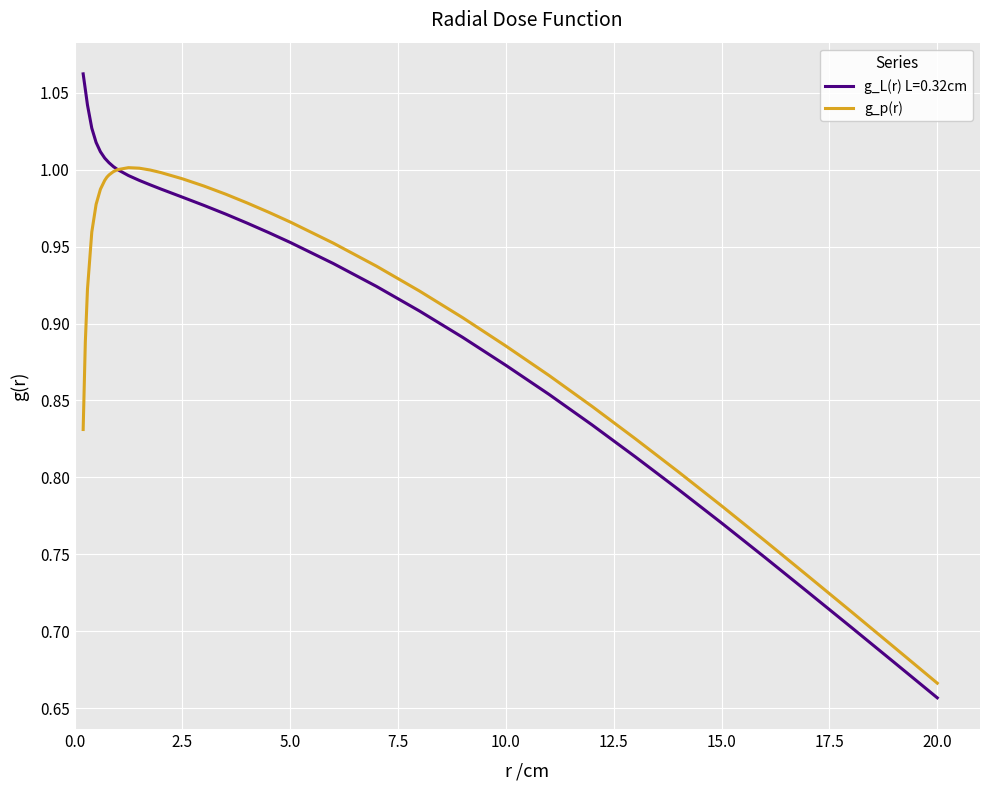

Which series has the largest range (max minus min)?

g_L(r) L=0.32cm